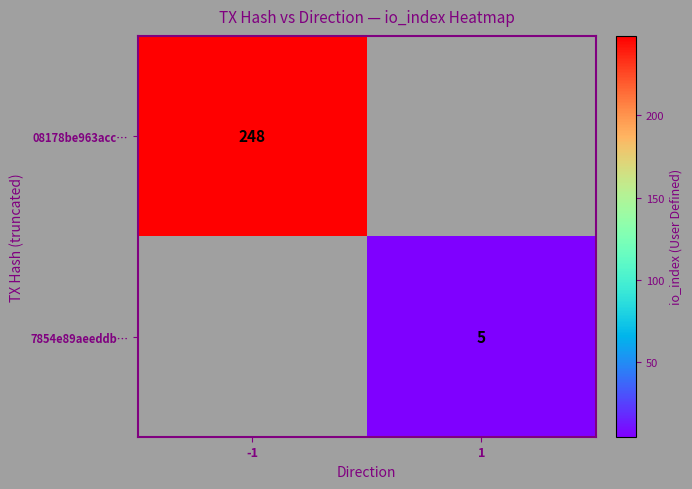

The 7854e89aeeddb… series shows 5 at 1. True or false?

True